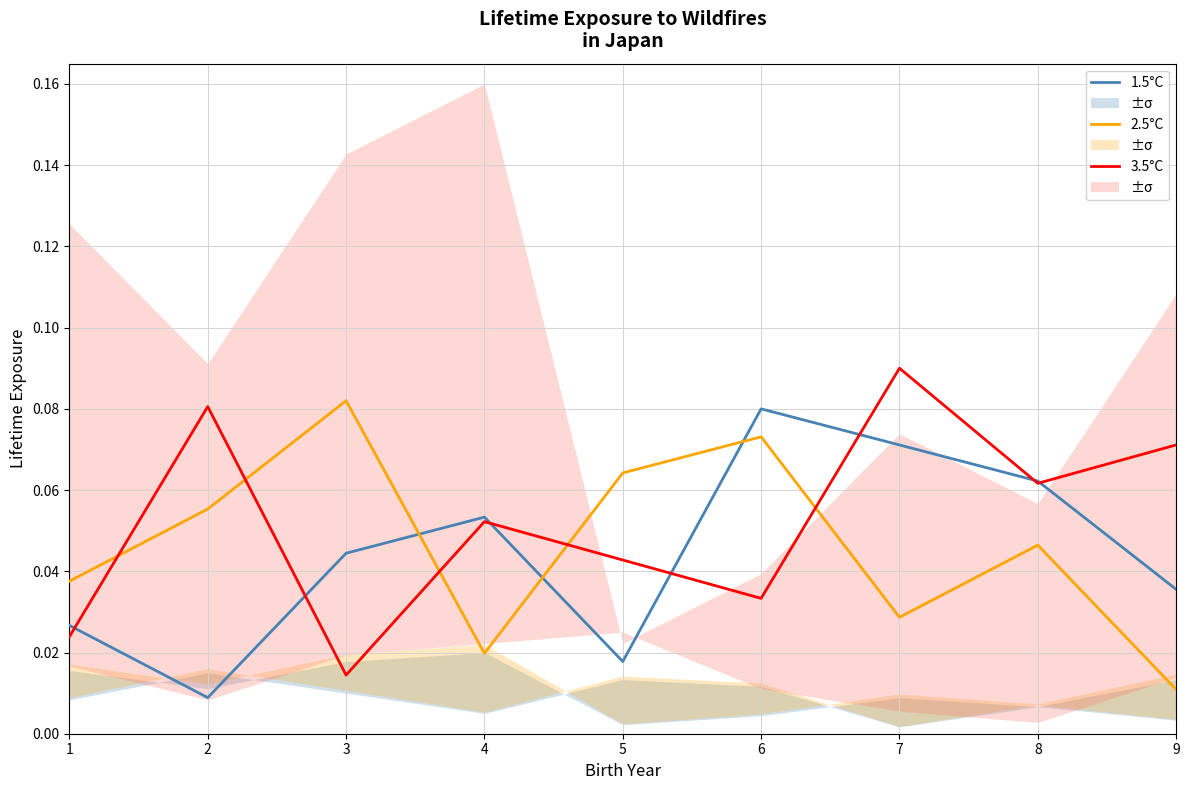

Between 1 and 3, which series saw the biggest shift?

2.5°C